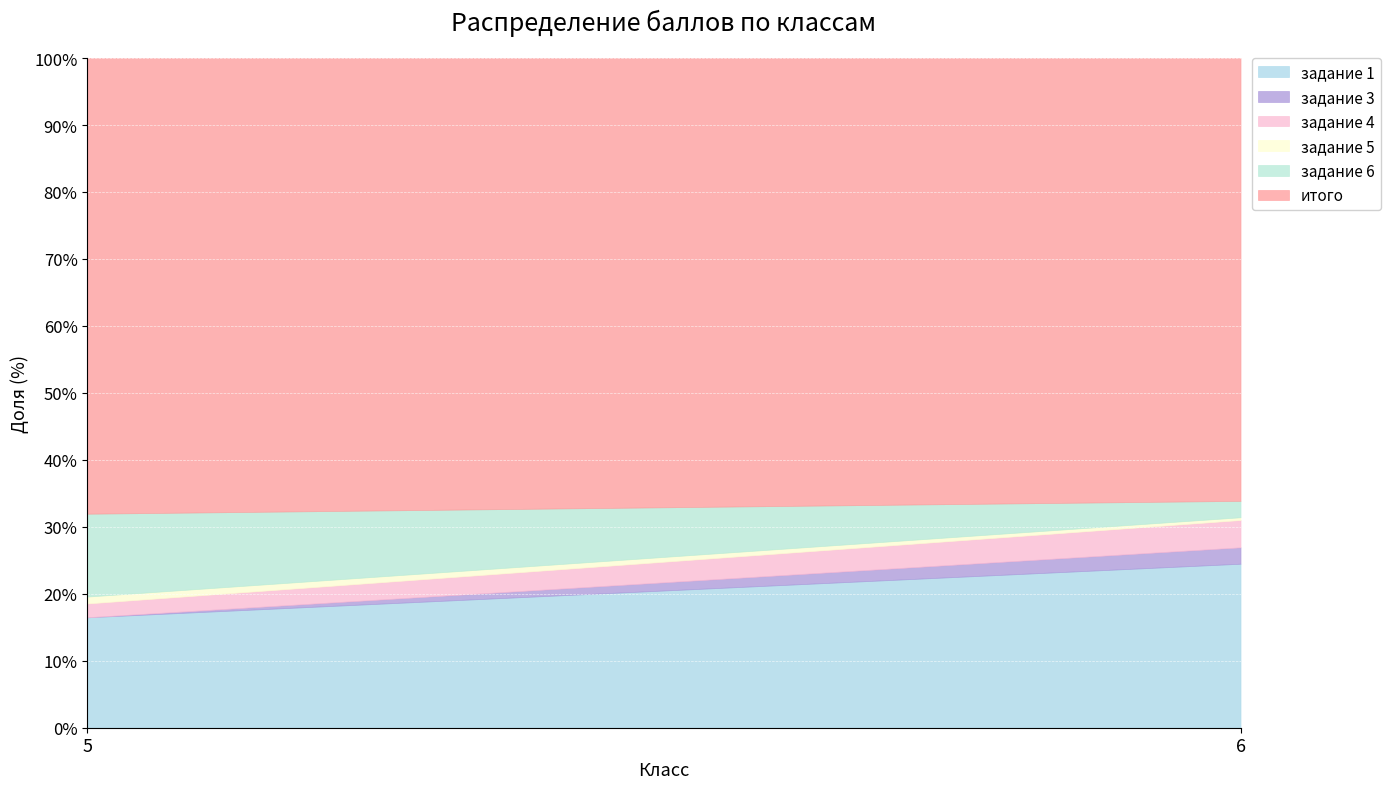

What is the sum of all задание 4 values?

0.7